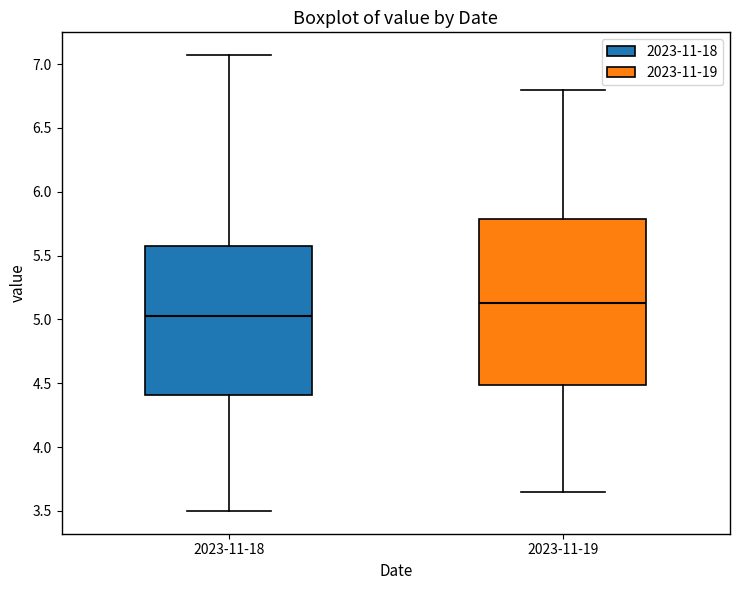

Reading left to right, read every box against the y-axis: the position of its median line, the range the box covers, and the ends of its whiskers. The values are not printed on the chart, so give them approximately, as read against the axis.

2023-11-18: median 5.05, box 4.40 to 5.60, whiskers 3.50 to 7.05
2023-11-19: median 5.15, box 4.50 to 5.80, whiskers 3.65 to 6.80